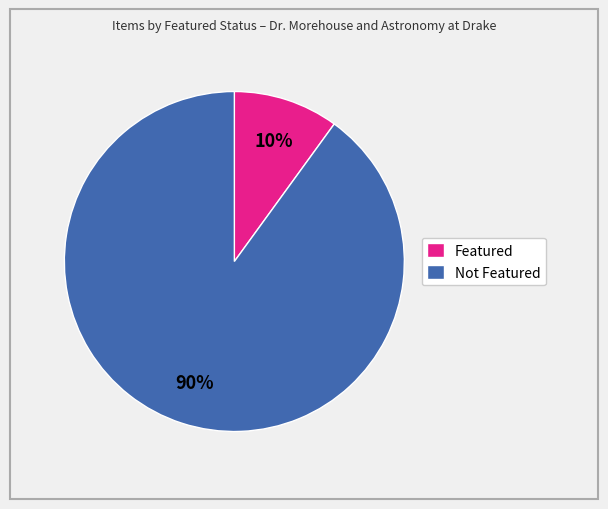

Which slice is the largest?

Not Featured